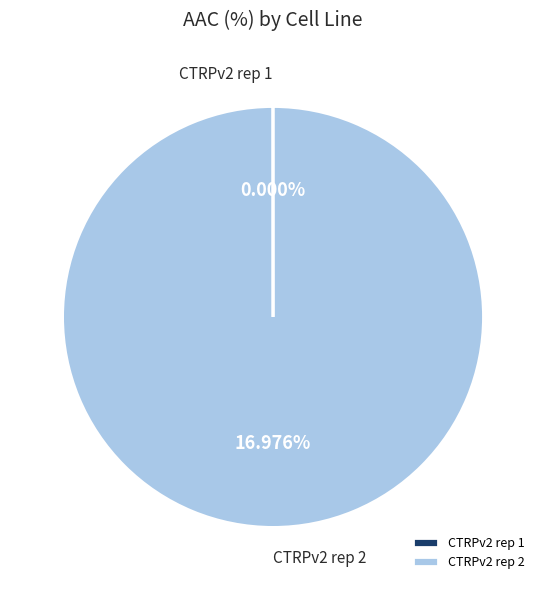

Is the sum of CTRPv2 rep 2 and CTRPv2 rep 1 greater than half?

Yes